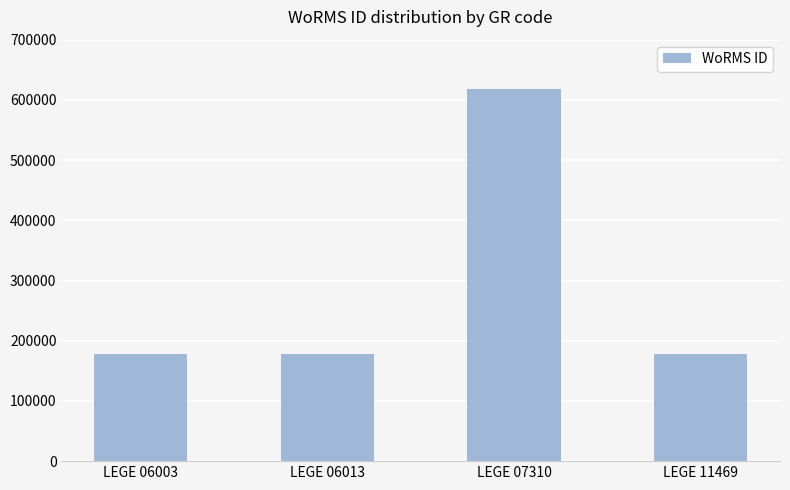

Approximately how many times larger is the value at LEGE 06013 compared to LEGE 07310?

0.3